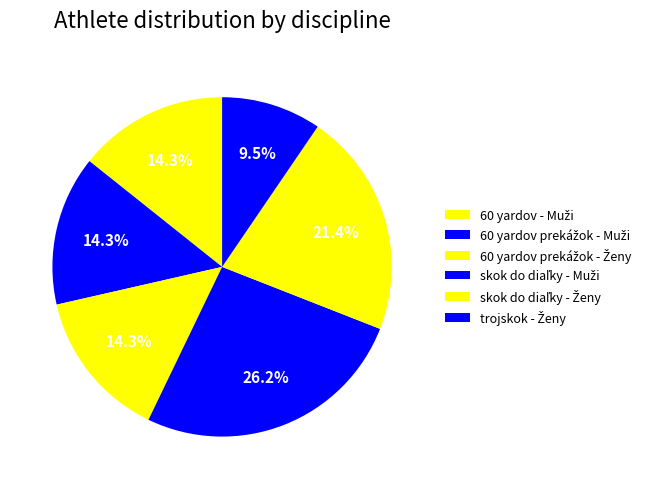

What is the change in value from 60 yardov - Muži to trojskok - Ženy?

-2